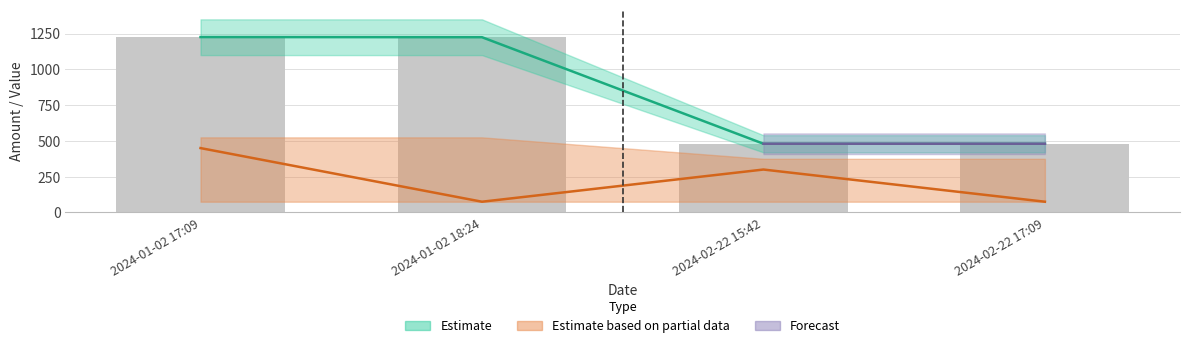

What is the label of the 2nd bar from the left?

2024-01-02 18:24